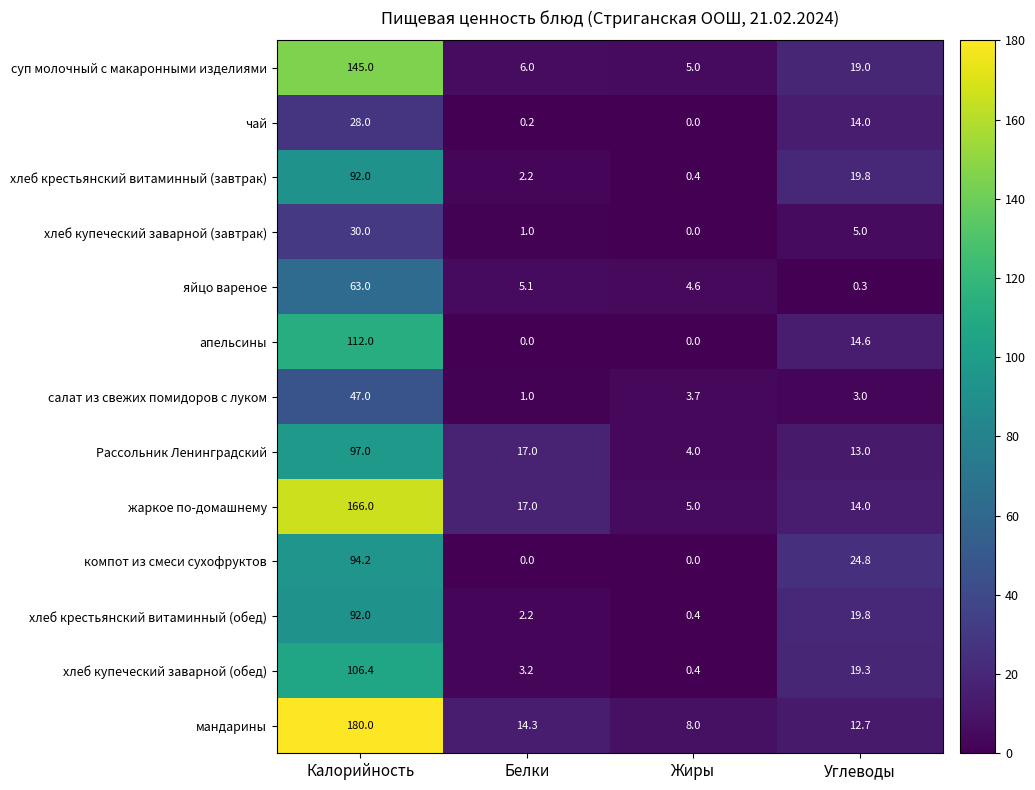

Which series changed the most between Жиры and Углеводы?

компот из смеси сухофруктов